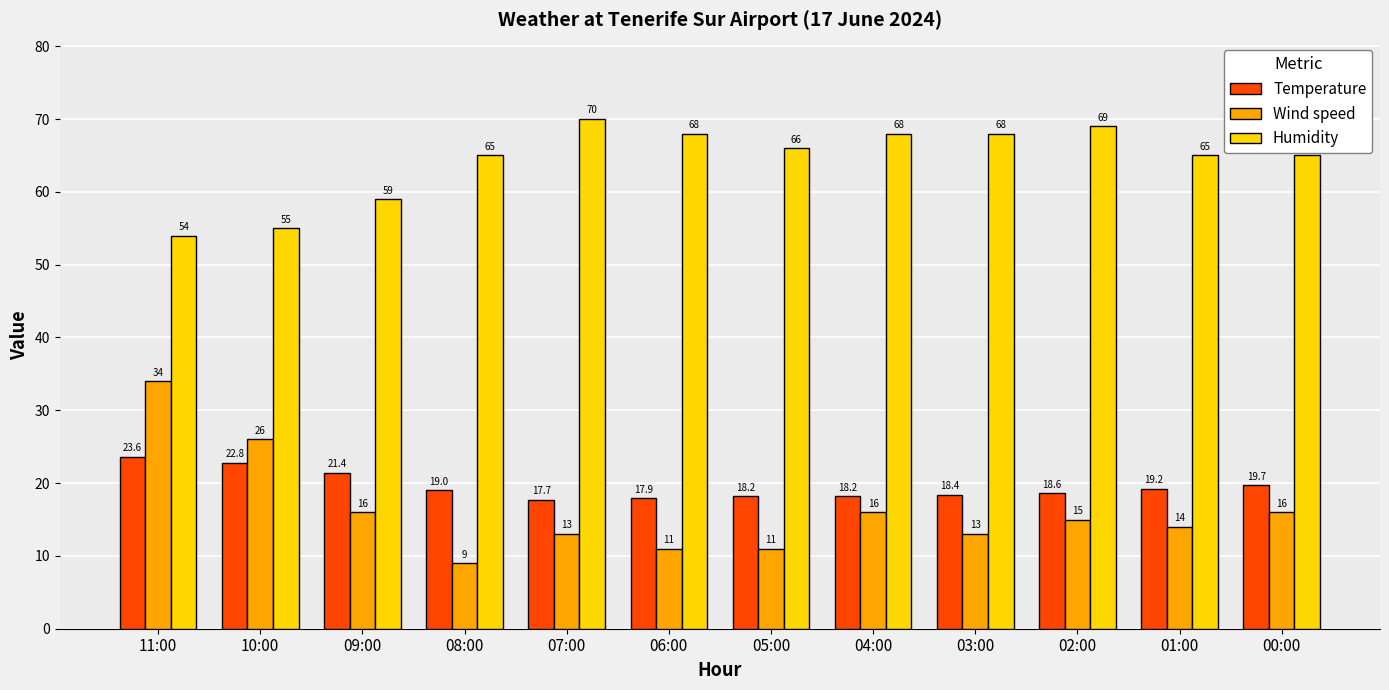

What is the spread (max minus min) of values at 02:00?

54.0